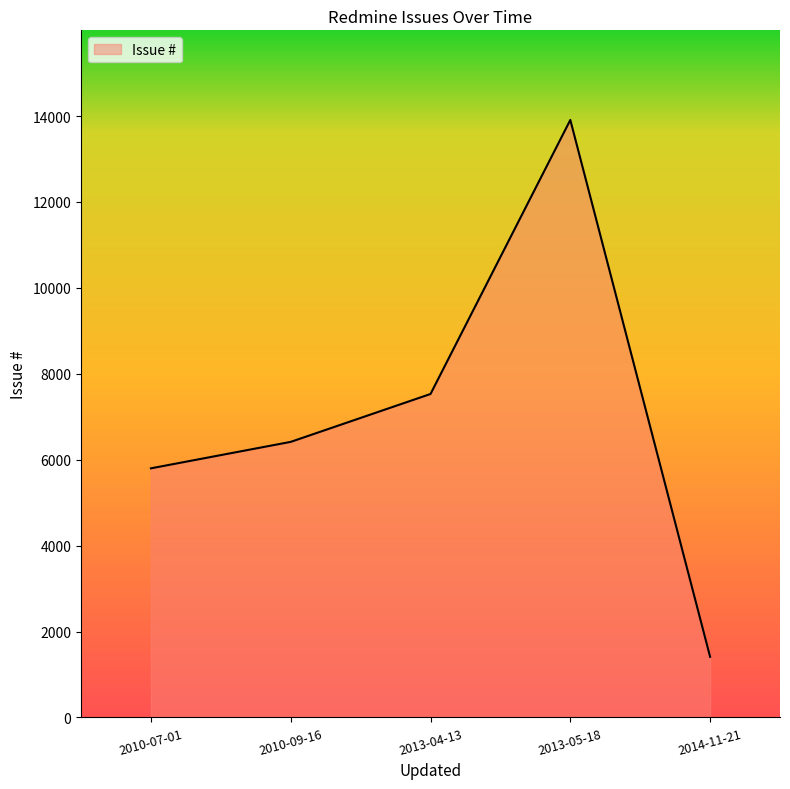

What is the approximate value at 2010-09-16, to the nearest 50?

6400